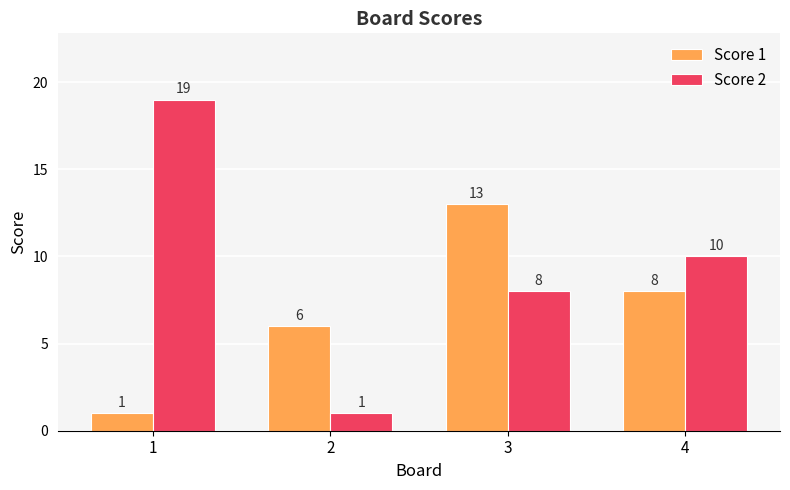

Does the chart contain stacked bars?

No